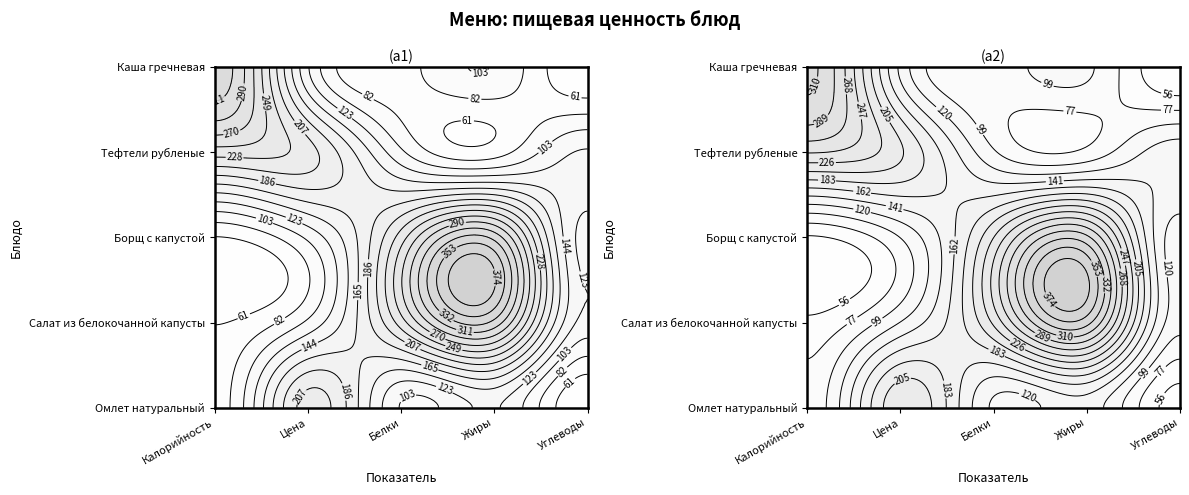

List the labels in order of Тефтели рубленые с соусом value, smallest first.

Жиры, Белки, Углеводы, Цена, Калорийность